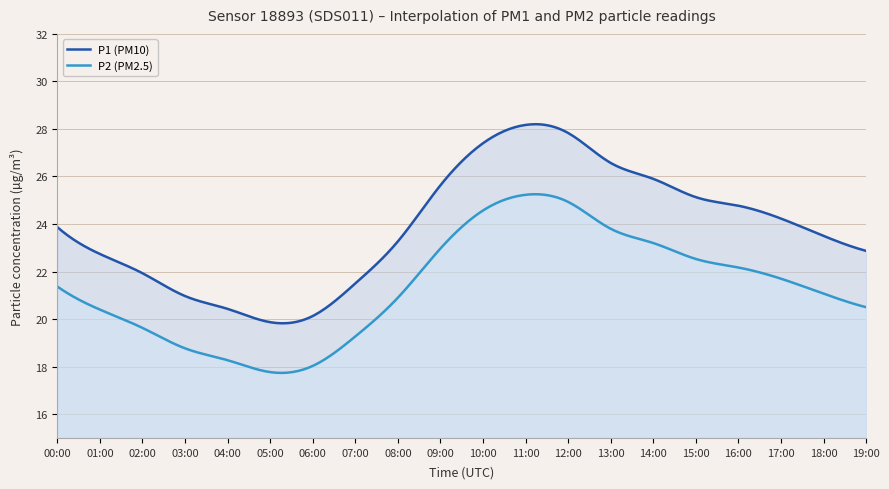

What is the value of the P2 point at the 14th from the left?

23.8